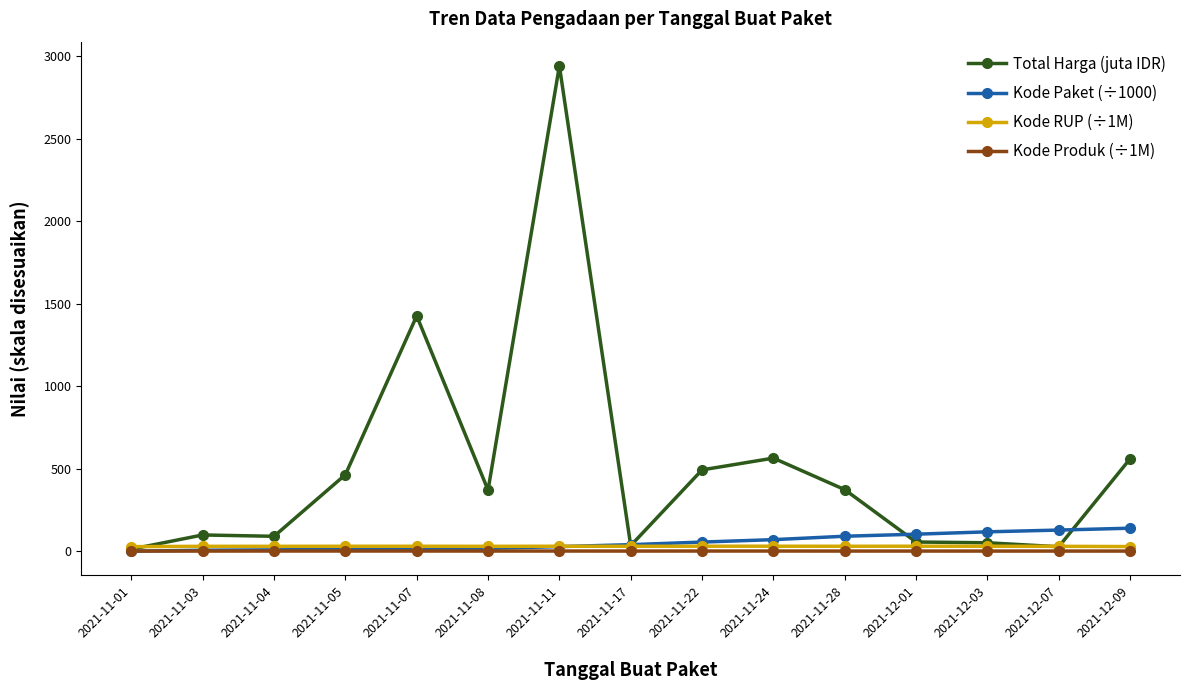

What is the label of the 8th point from the right?

2021-11-17